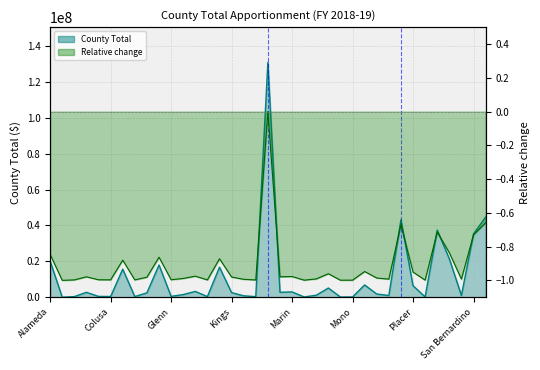

Read the value at 12, to the nearest 100.

3250800